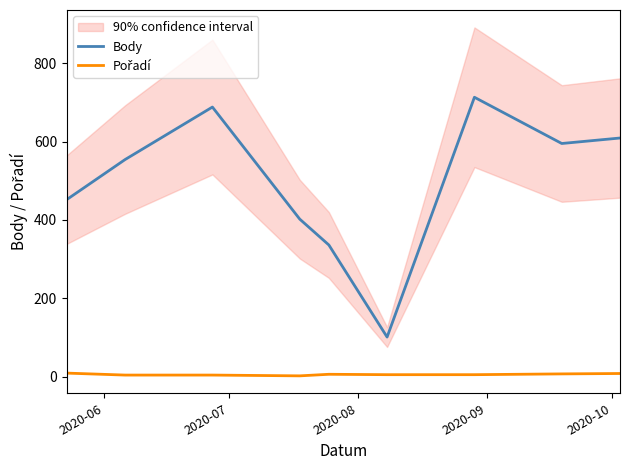

What is the value of the Pořadí point at the 5th from the left?

6